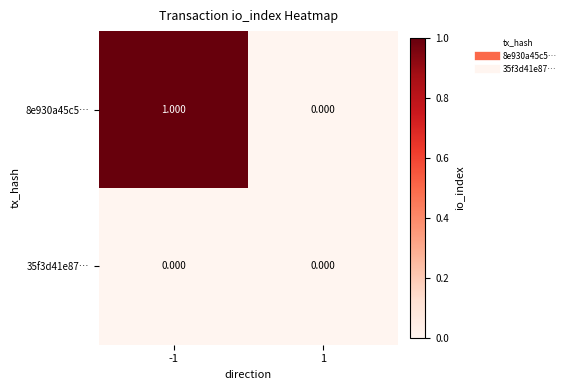

Which series has the largest total across all categories?

8e930a45c5…